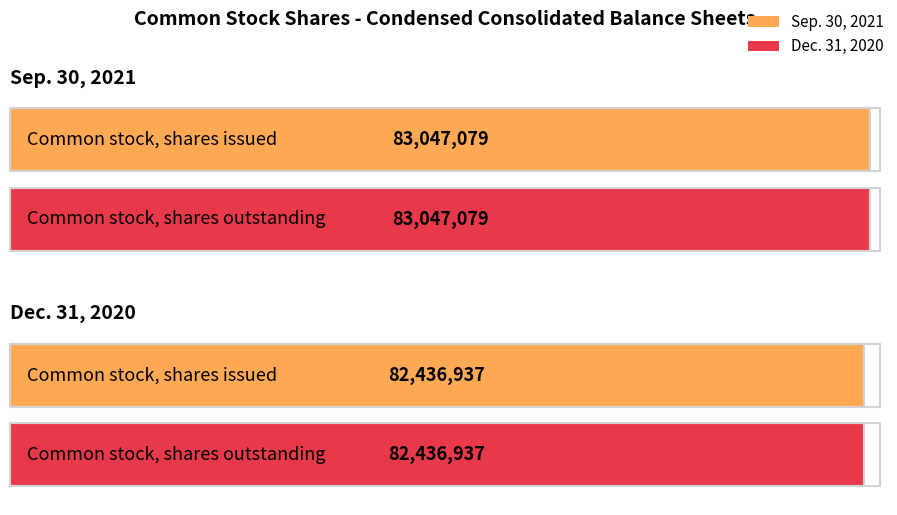

Which series changed the most between Common stock, shares issued and Common stock, shares outstanding?

Sep. 30, 2021